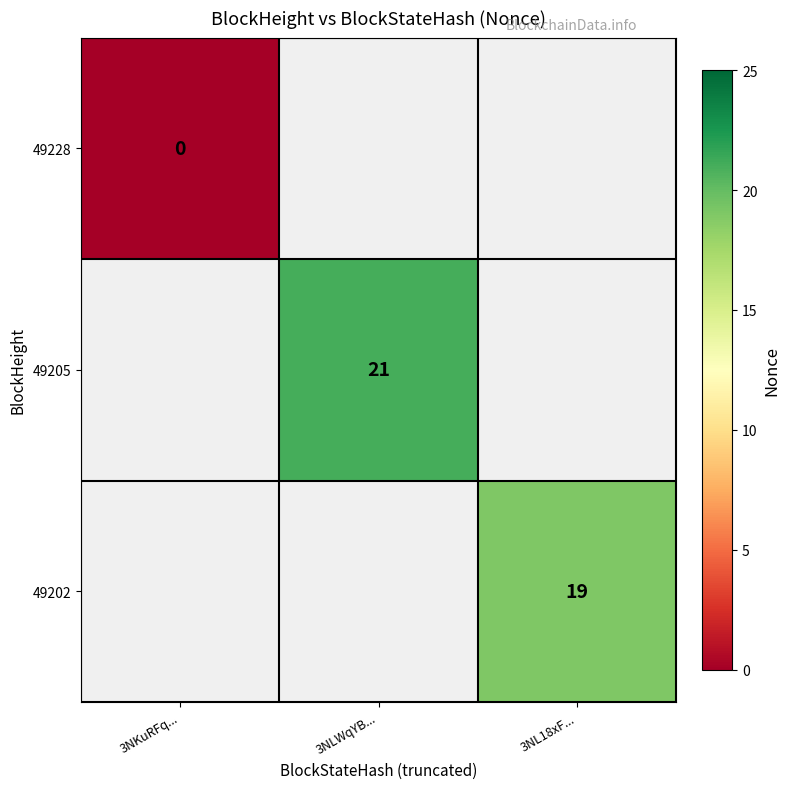

The value of 49205 at 3NLWqYB... is 10. True or false?

False